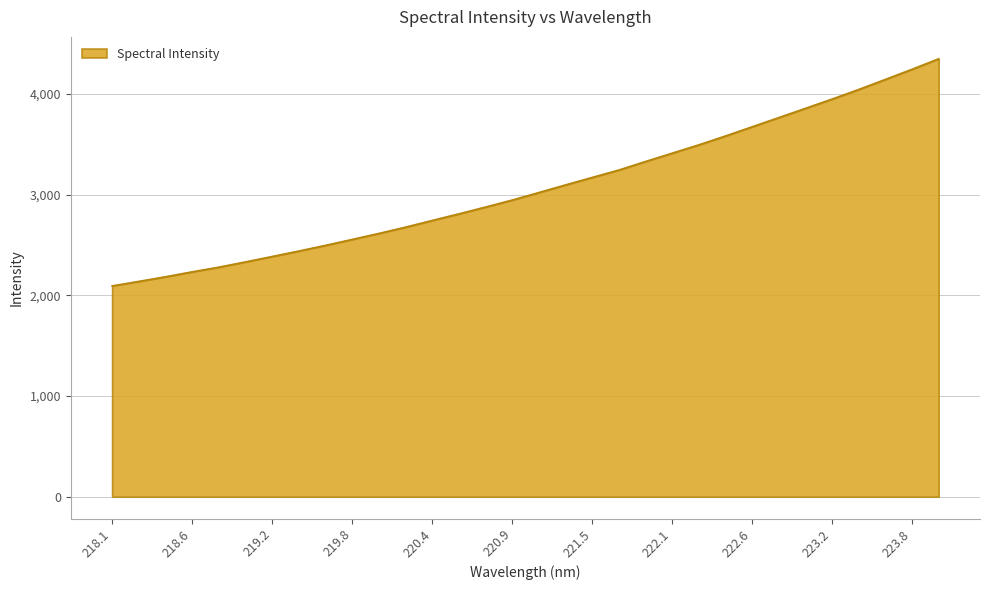

What is the smallest value displayed?

2094.0